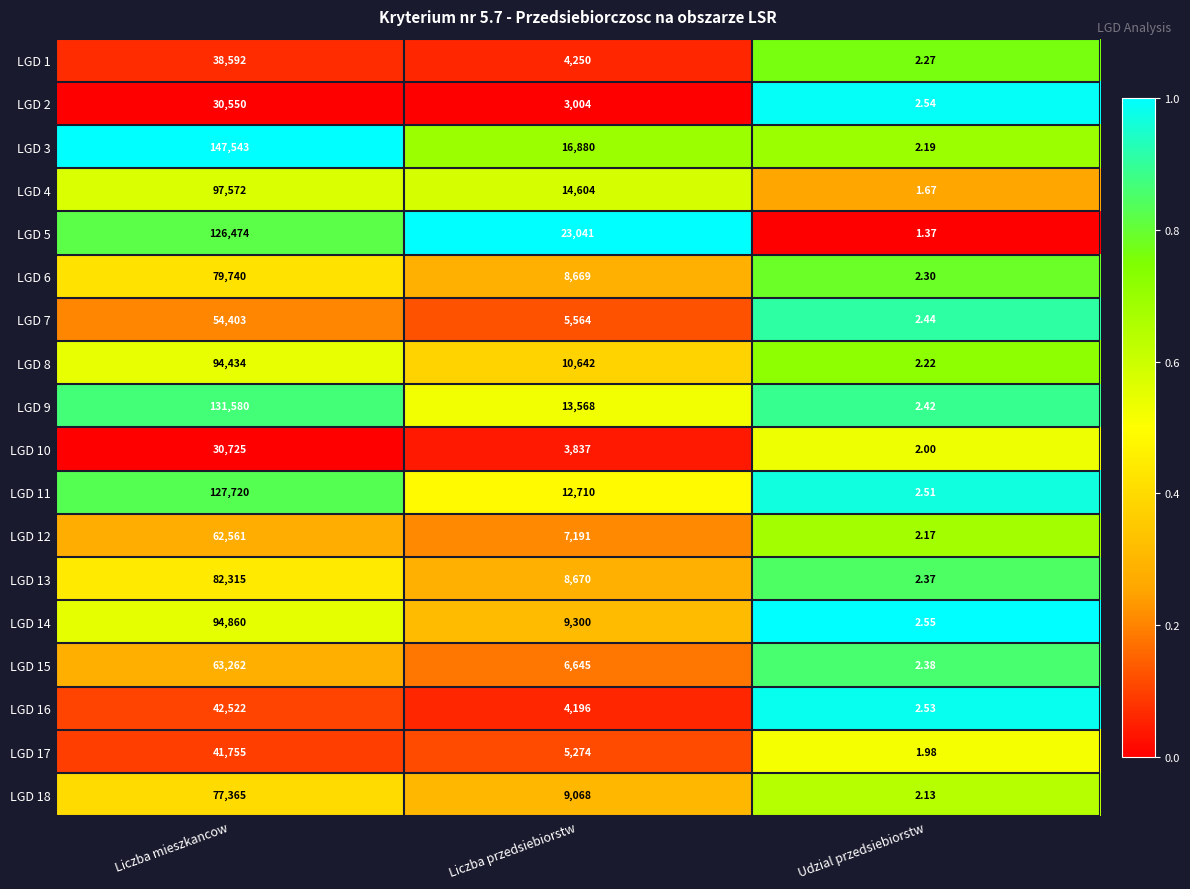

What is the total value across all series at Liczba mieszkancow?

1423973.0